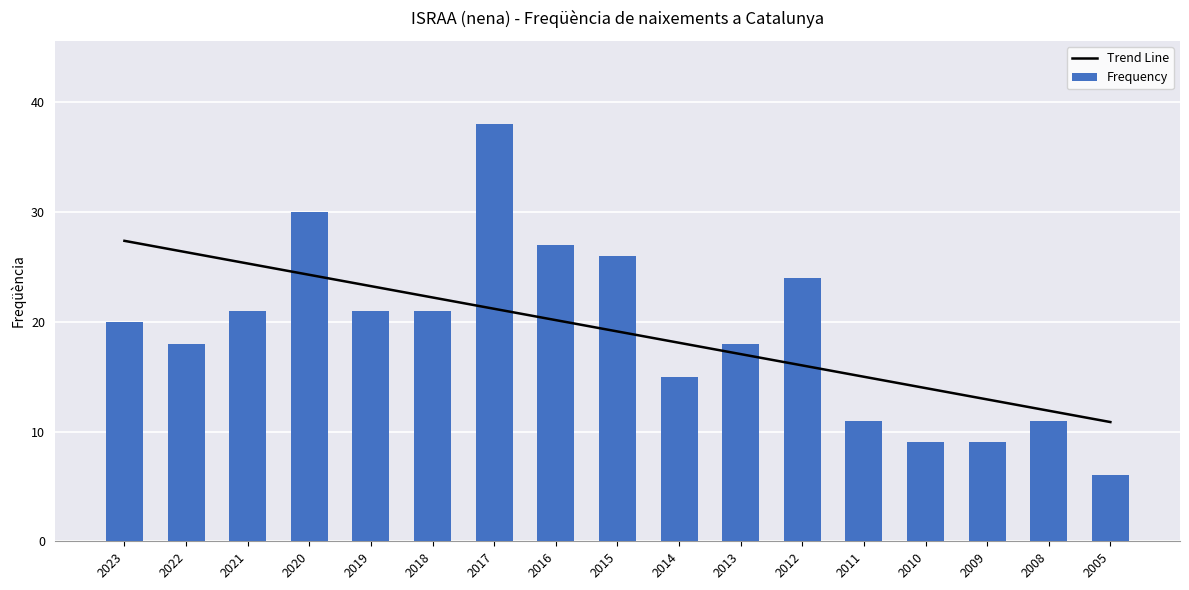

What is the difference between the maximum and minimum values in the Frequency series?

32